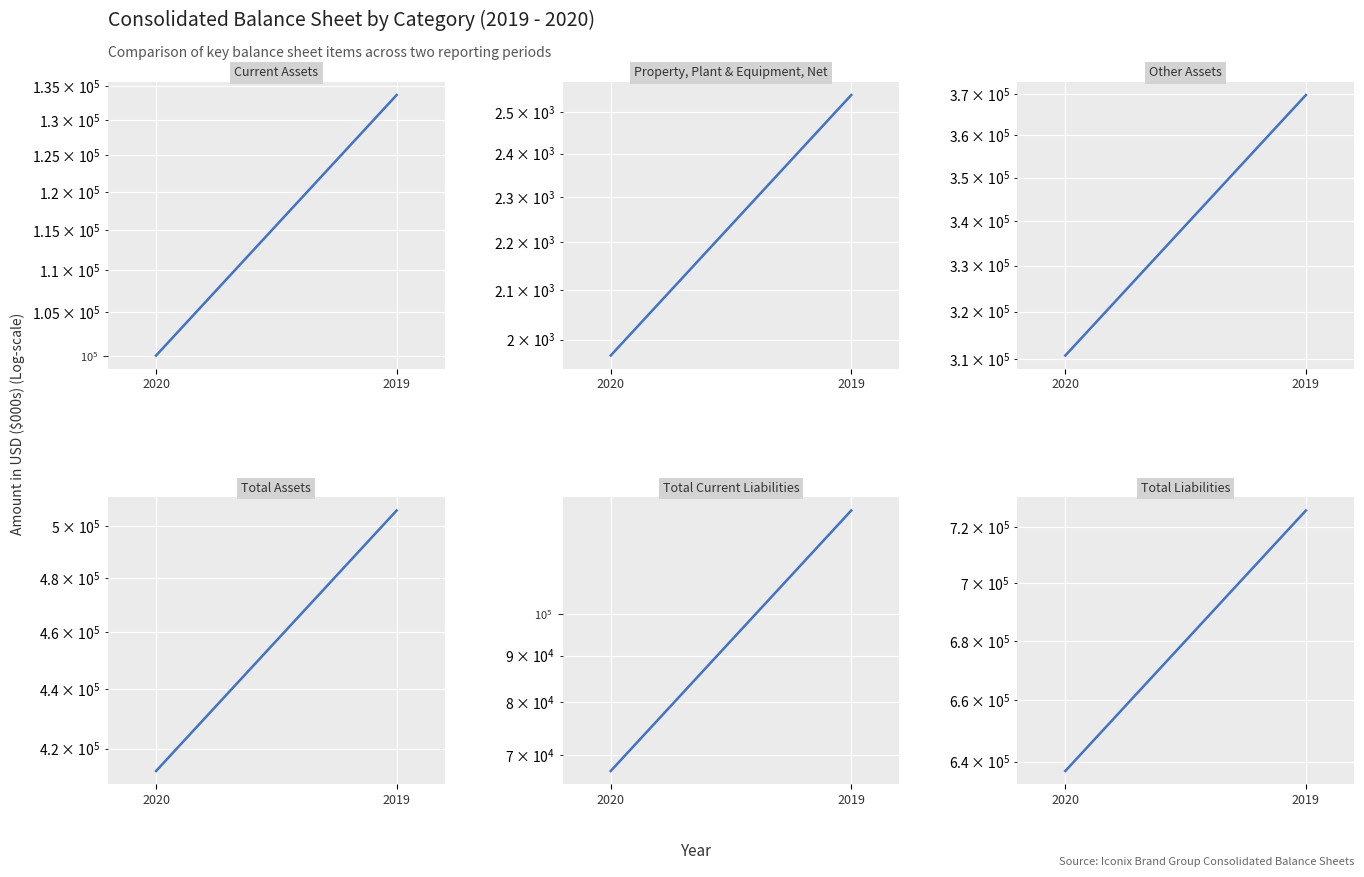

Which label corresponds to the largest value in the chart?

2019